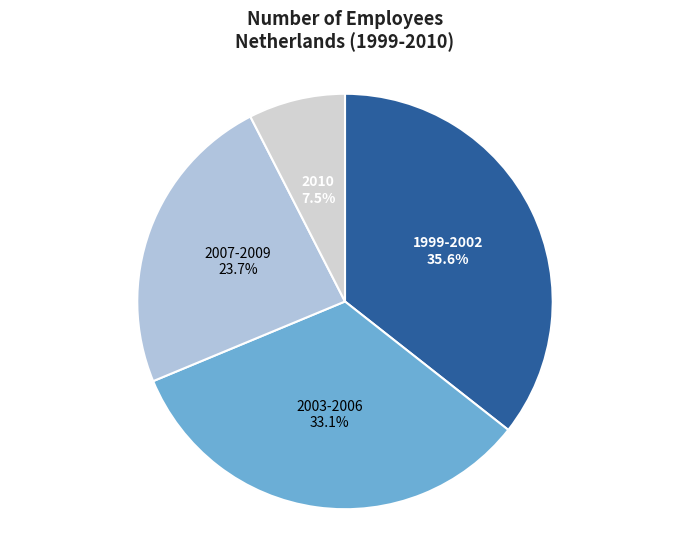

Is the sum of 2007-2009 and 1999-2002 greater than half?

Yes